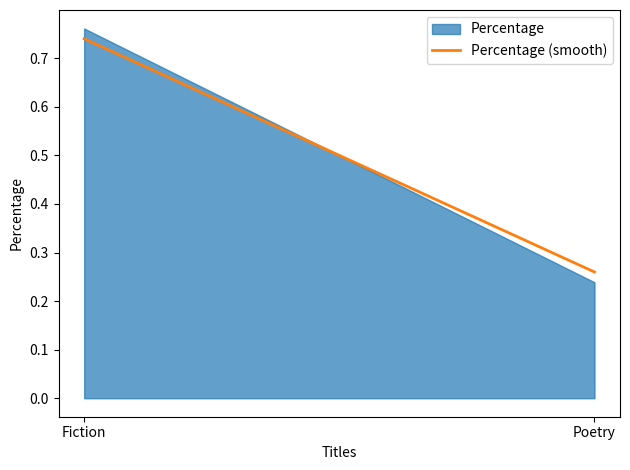

List the labels in order of value, smallest first.

Poetry, Fiction